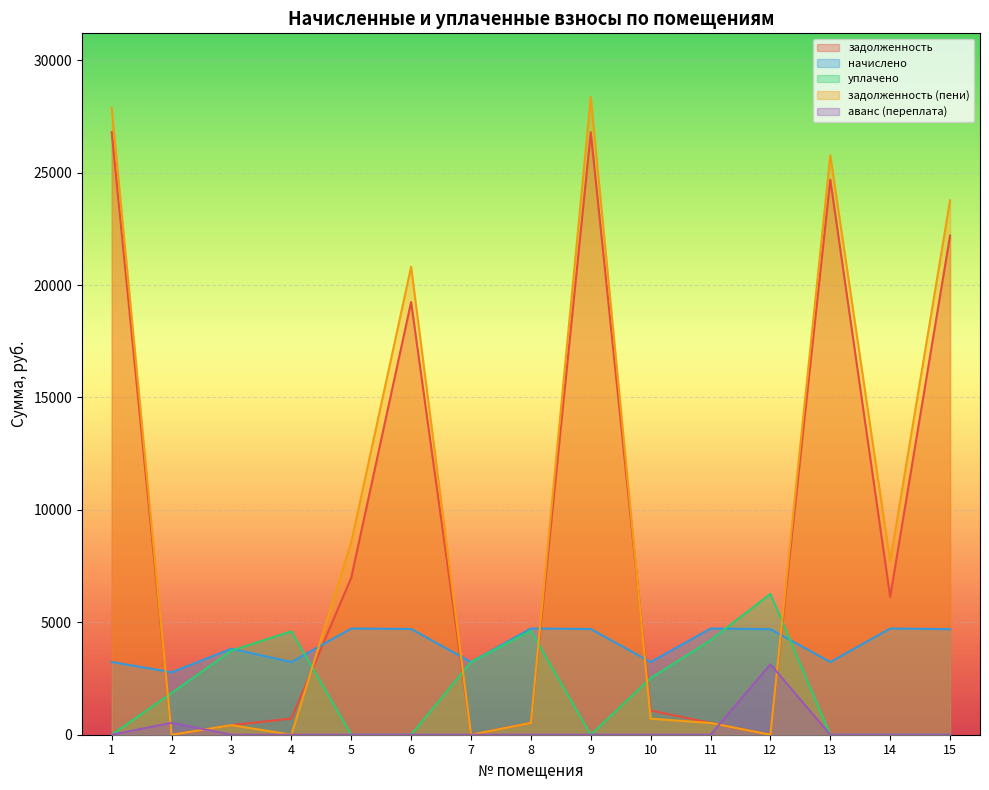

Reading left to right, transcribe all the data shown in this chart.

задолженность: 26799.8	0.0	424.6	719.5	6984.1	19245.2	0.0	524.8	26791.3	1077.2	524.8	0.0	24689.8	6133.6	22200.1
начислено: 3232.8	2779.2	3823.2	3232.8	4723.2	4701.6	3232.8	4723.2	4701.6	3232.8	4723.2	4694.4	3232.8	4723.2	4694.4
уплачено: 0.0	1854.0	3743.6	4599.8	0.0	0.0	3232.8	4624.8	0.0	2518.5	4202.0	6264.0	0.0	0.0	0.0
задолженность (пени): 27877.4	0.0	424.8	0.0	8558.5	20812.4	0.0	524.8	28358.5	714.3	521.2	0.0	25767.4	7708.0	23764.9
аванс (переплата): 0.0	531.0	0.0	0.0	0.0	0.0	0.0	0.0	0.0	0.0	0.0	3132.2	0.0	0.0	0.0